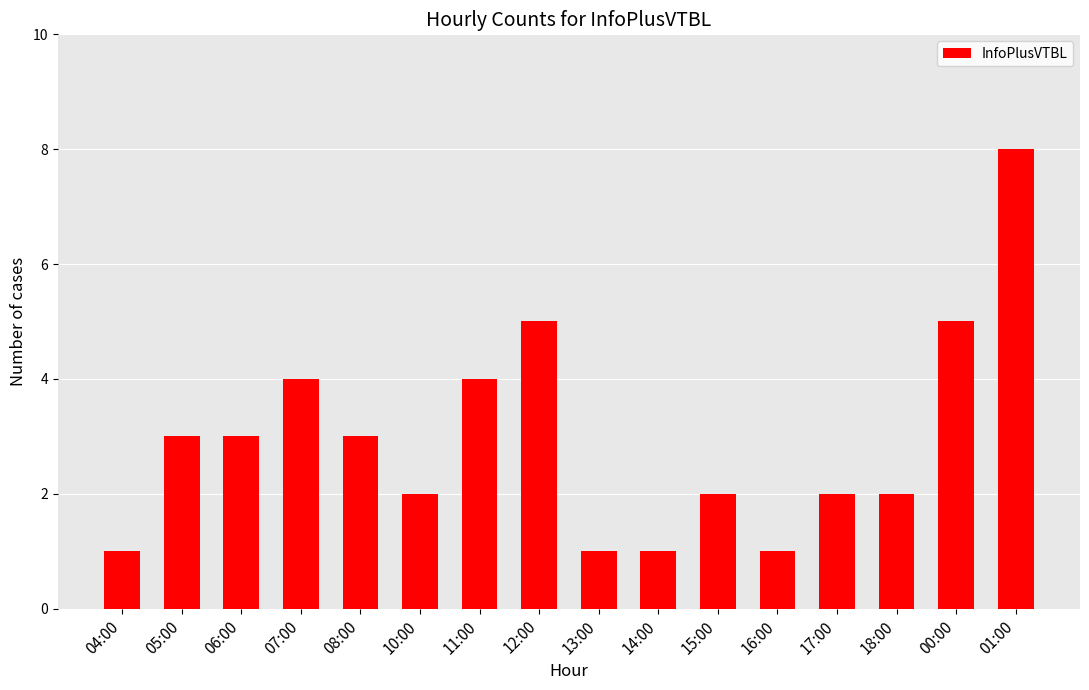

Between 07:00 and 13:00, which is larger?

07:00